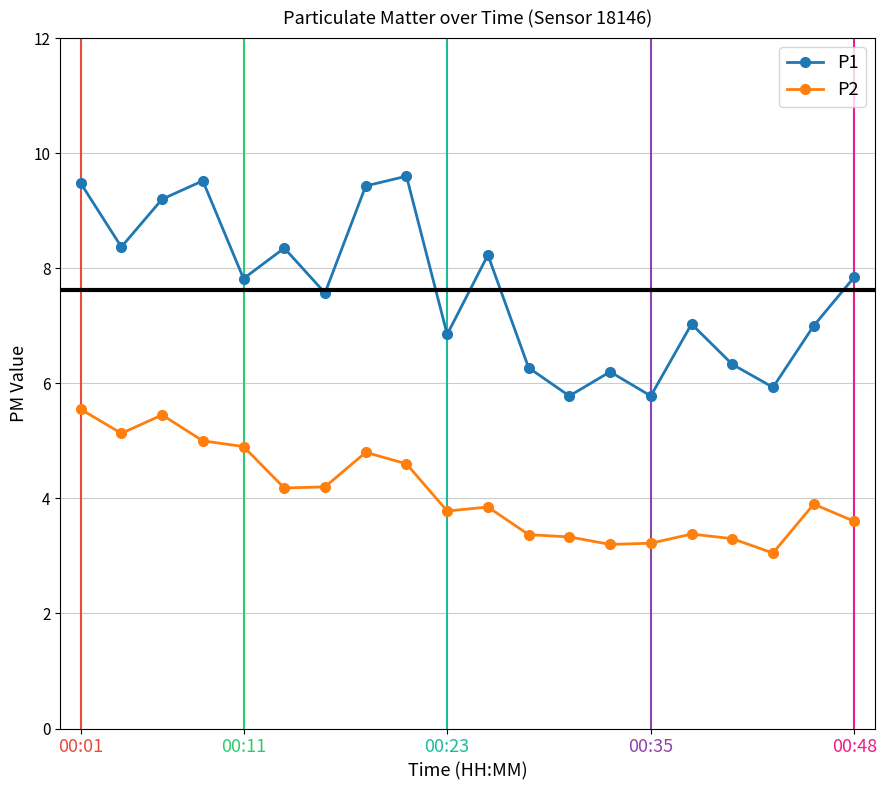

Which series has the largest total across all categories?

P1